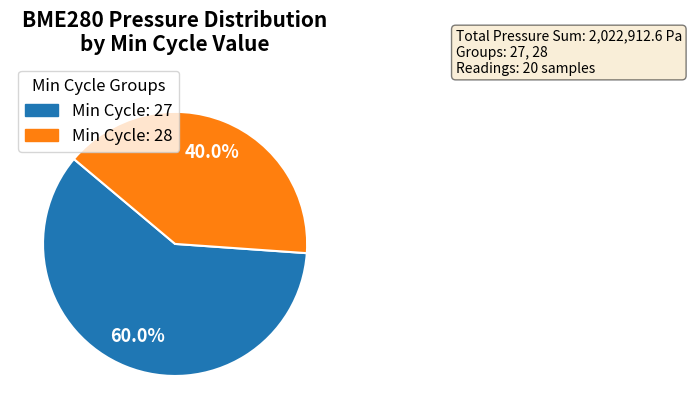

Is there a majority slice in this chart?

Yes